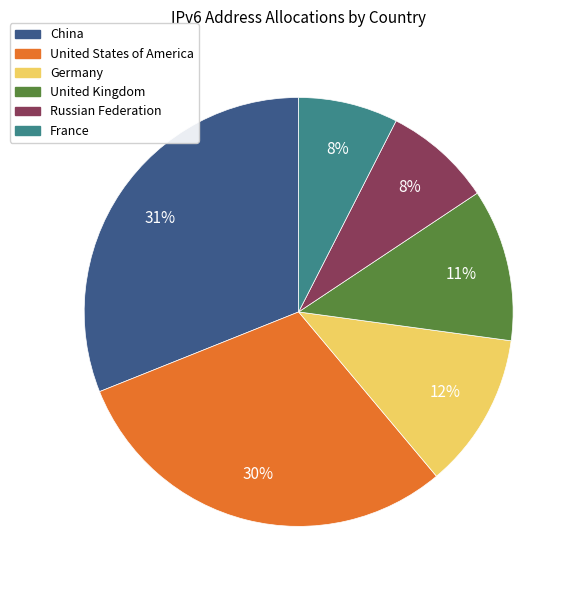

Which has a higher value, United Kingdom or China?

China